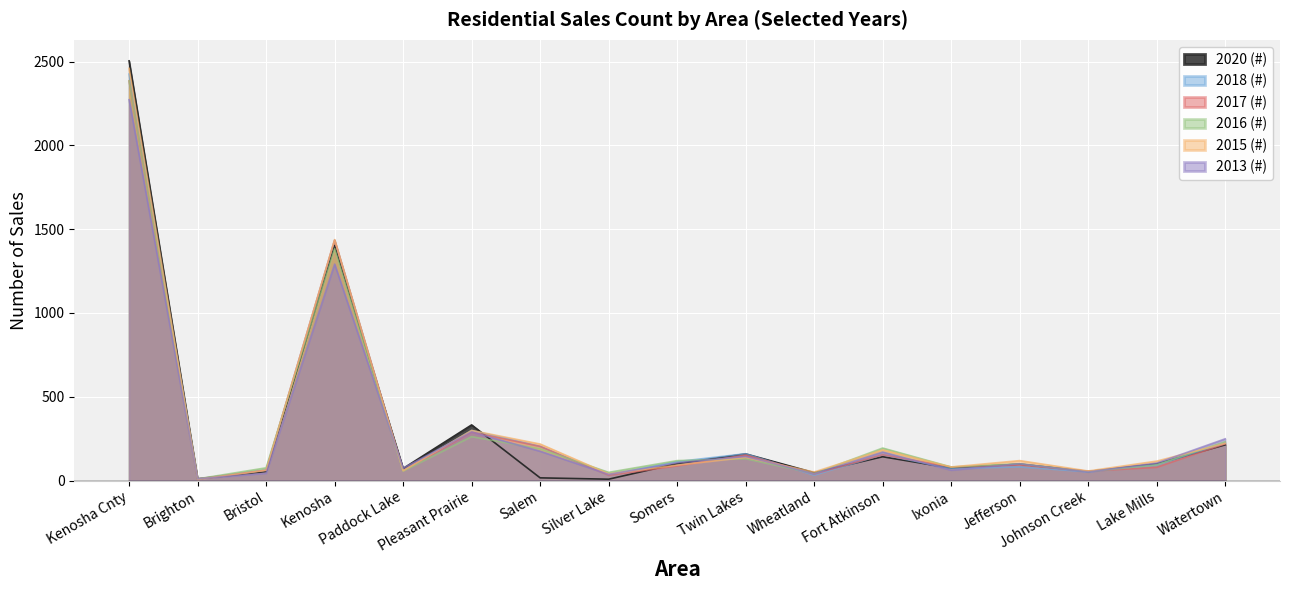

True or false: 2013 (#) has a value of 39 at Fort Atkinson.

False